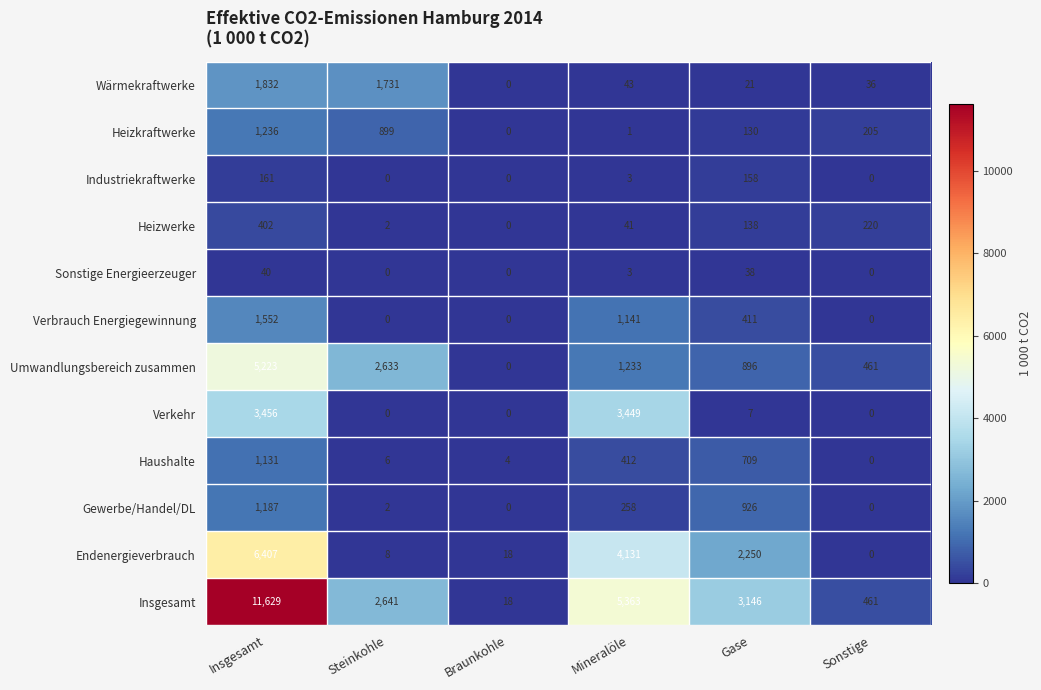

The Insgesamt series shows 18 at Braunkohle. True or false?

True